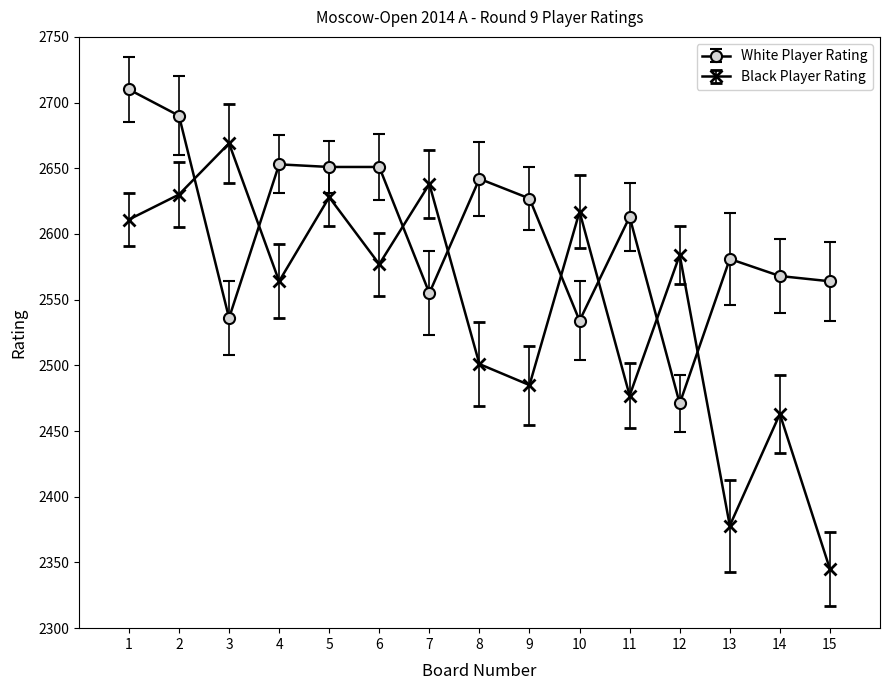

Does the chart have visible grid lines?

No